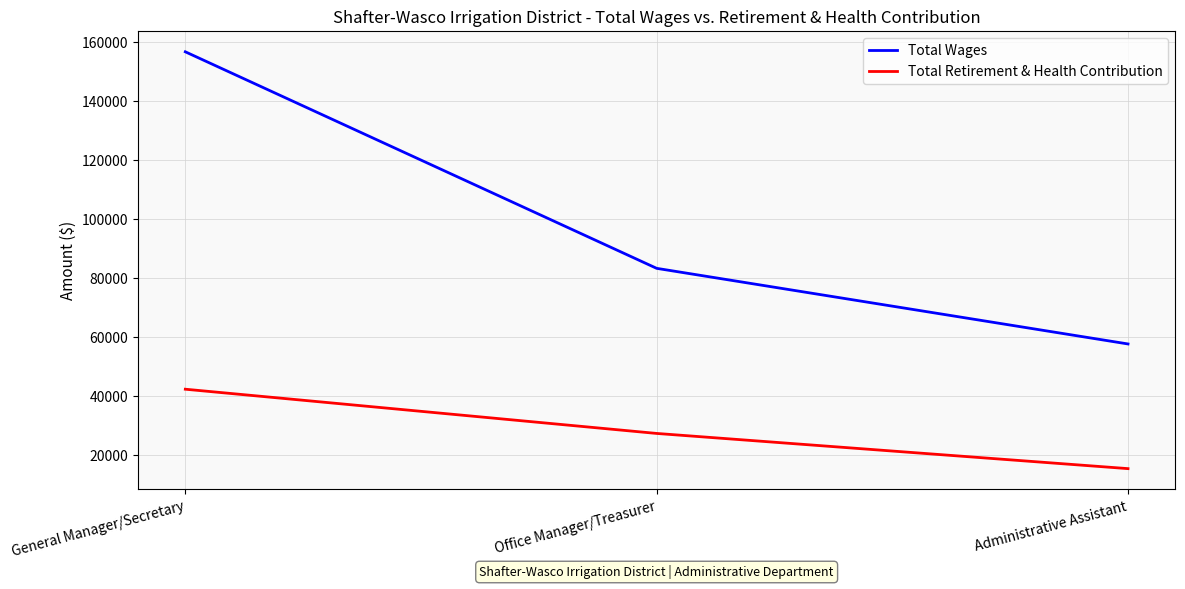

Rank the series by their average value, from lowest to highest.

Total Retirement & Health Contribution, Total Wages